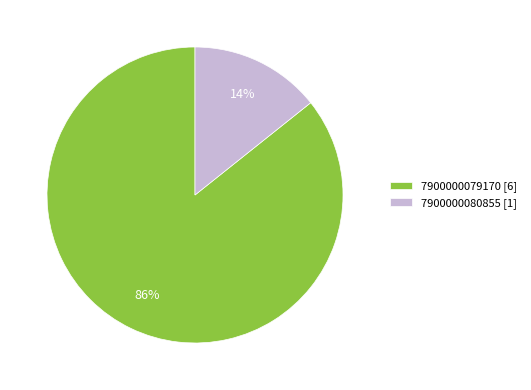

To the nearest percent, what portion does 7900000080855 represent?

14%